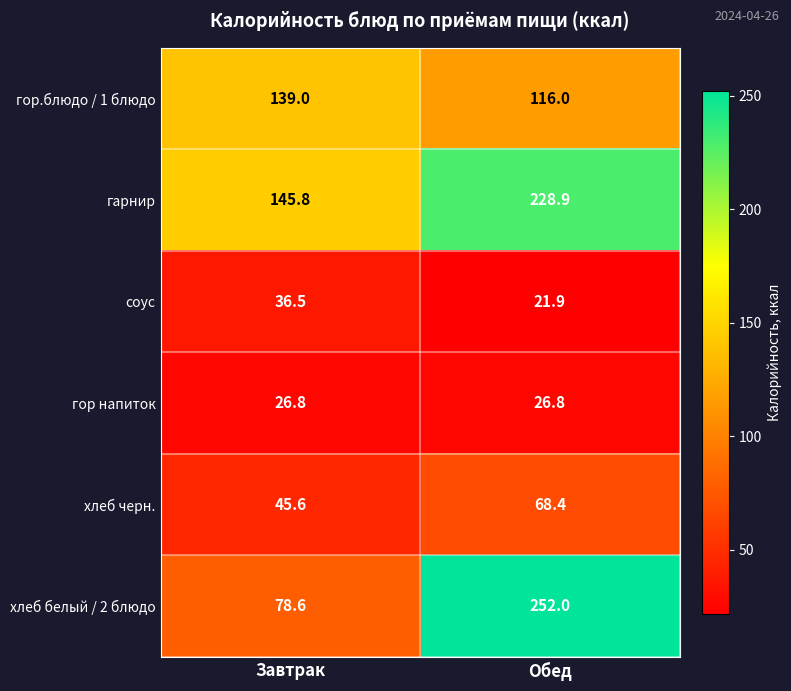

Reading left to right, what are all the values shown in this chart?

гор.блюдо / 1 блюдо: Завтрак=139.0	Обед=116.0
гарнир: Завтрак=145.8	Обед=228.9
соус: Завтрак=36.5	Обед=21.9
гор напиток: Завтрак=26.8	Обед=26.8
хлеб черн.: Завтрак=45.6	Обед=68.4
хлеб белый / 2 блюдо: Завтрак=78.6	Обед=252.0